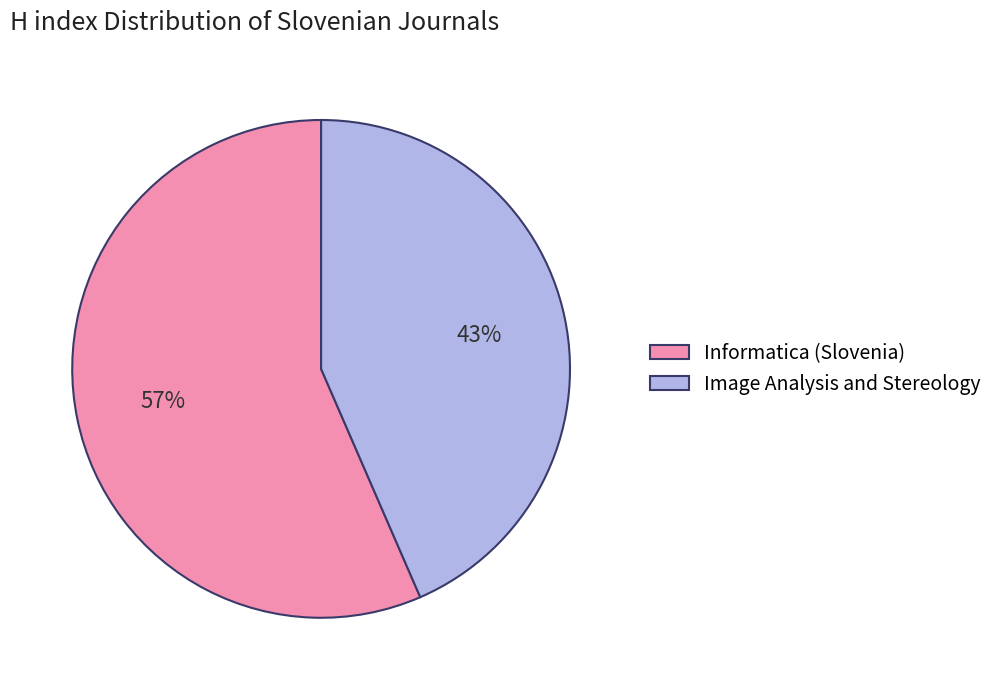

Count the number of slices in the pie.

2